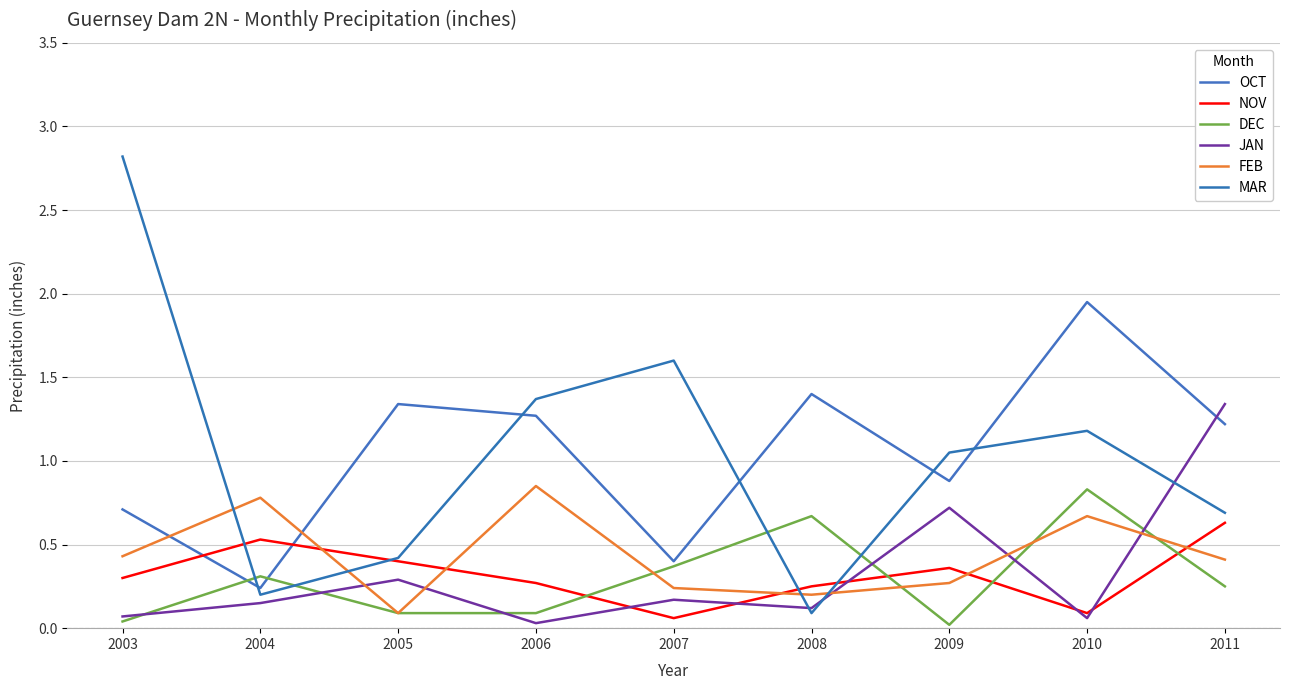

At which category does FEB reach its first local peak?

2004